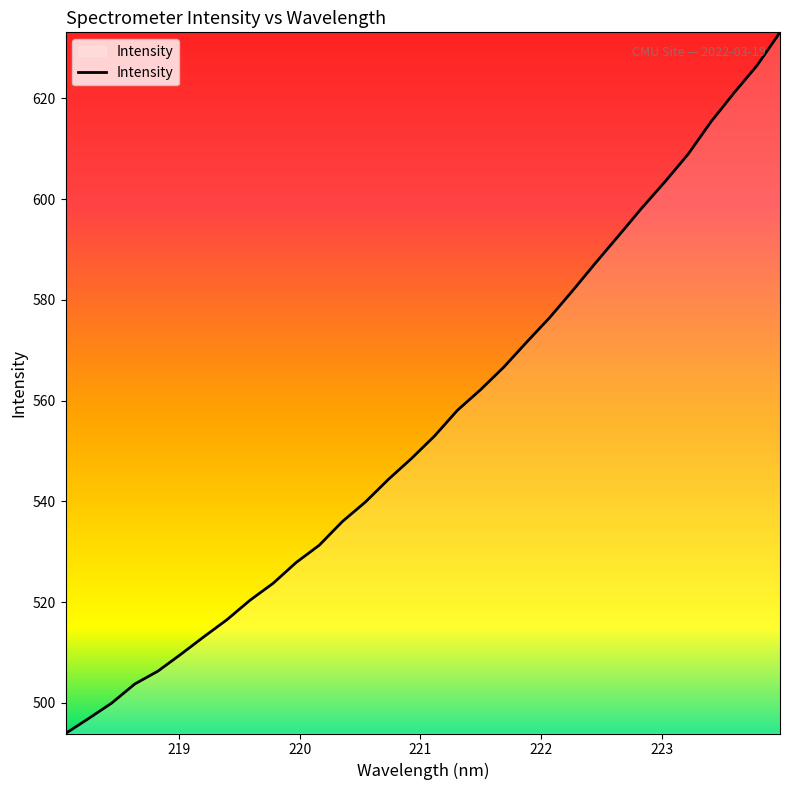

What is the minimum value shown in the chart?

493.9